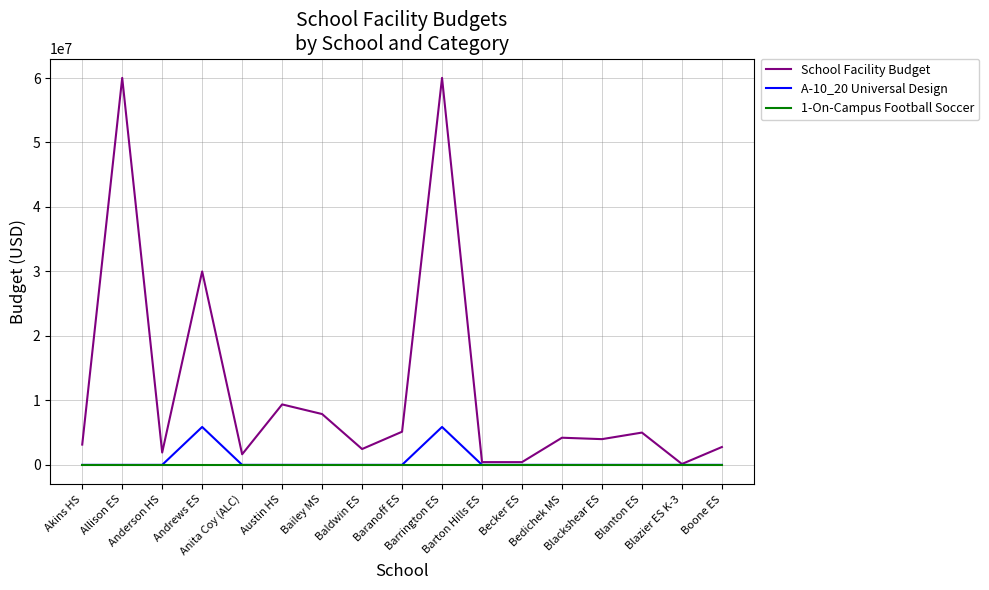

Which series has the largest range (max minus min)?

School Facility Budget